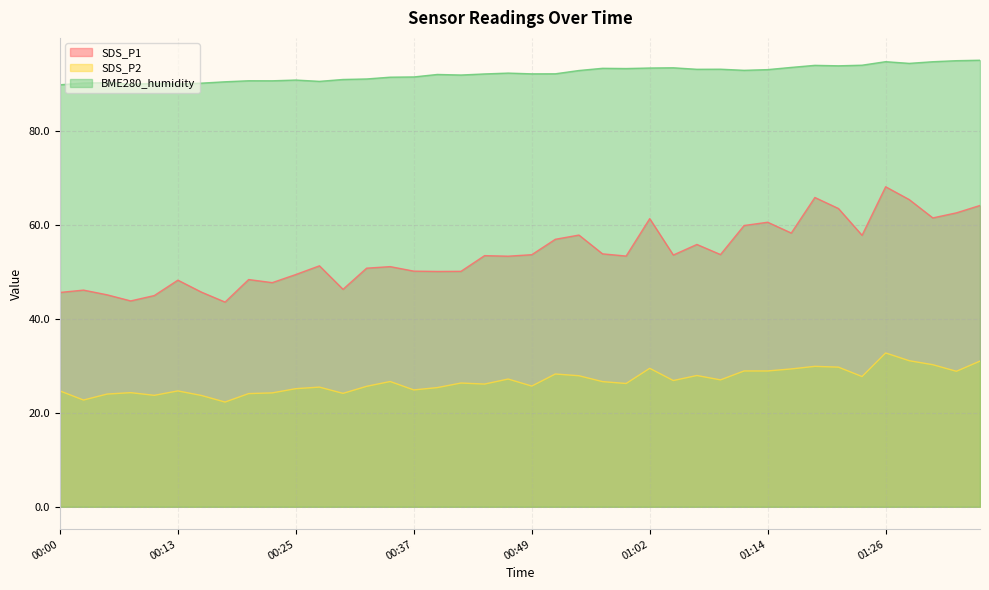

Where is the first local minimum for SDS_P2?

00:03